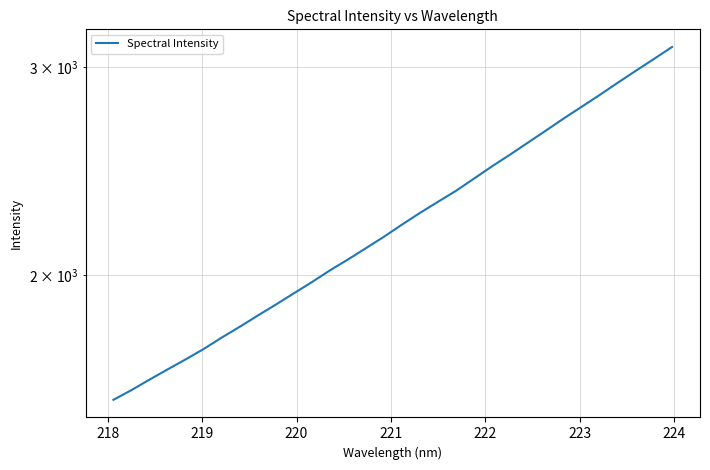

Between 221 and 219, which is larger?

221